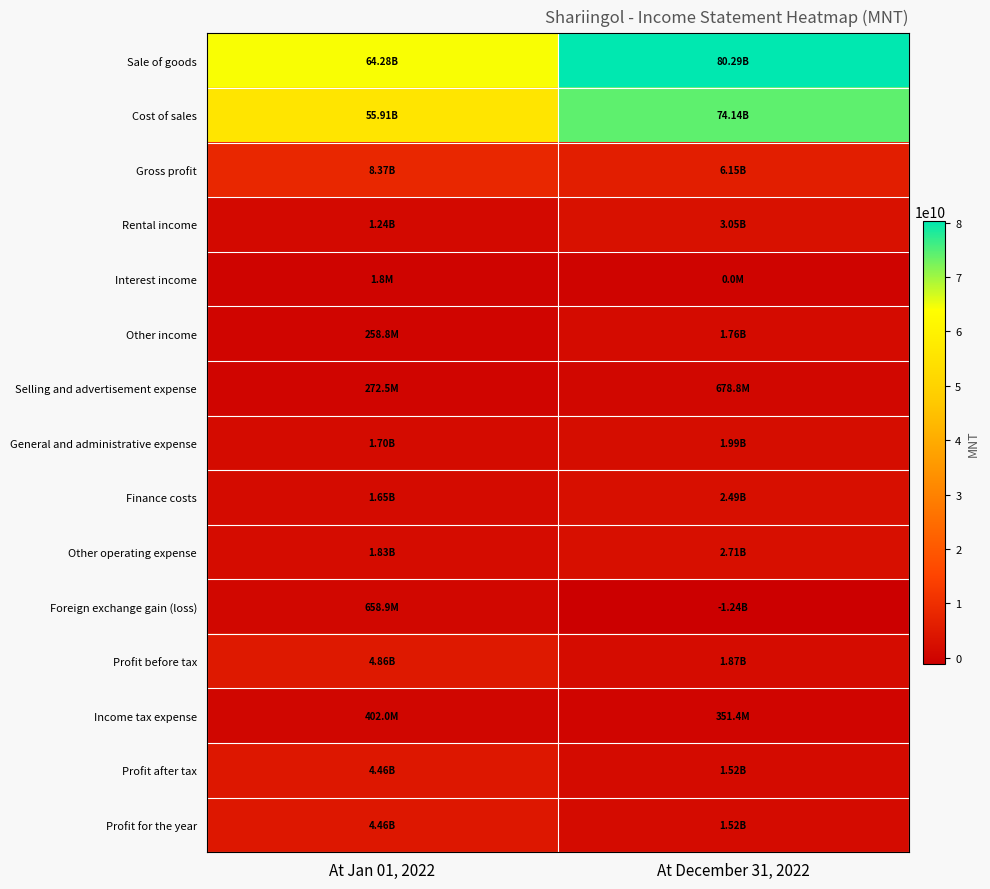

What is the minimum value shown in the chart?

-1236477087.0